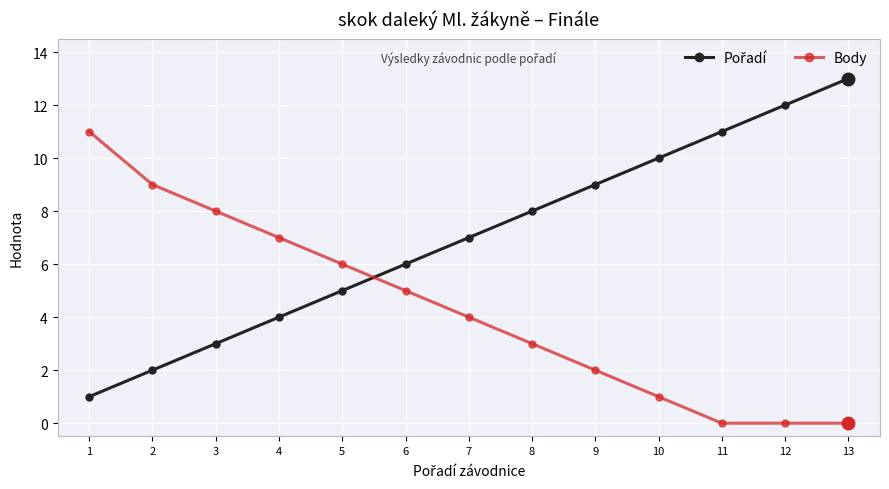

What is the sum of all Body values?

56